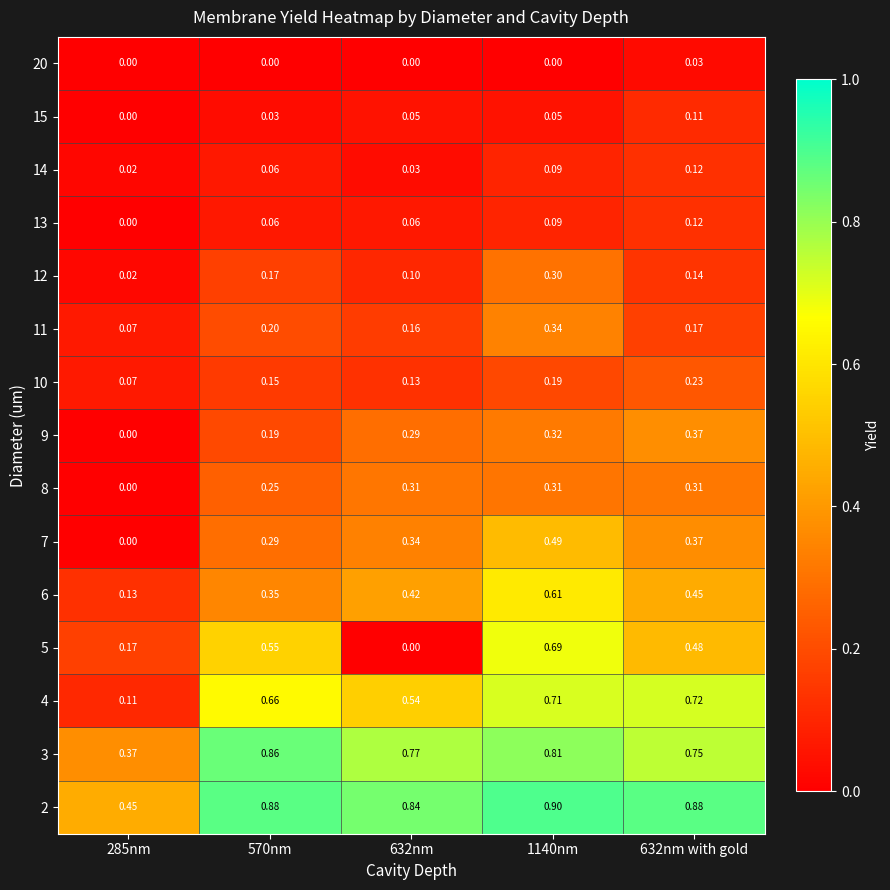

At how many categories does at least one series exceed 0?

5